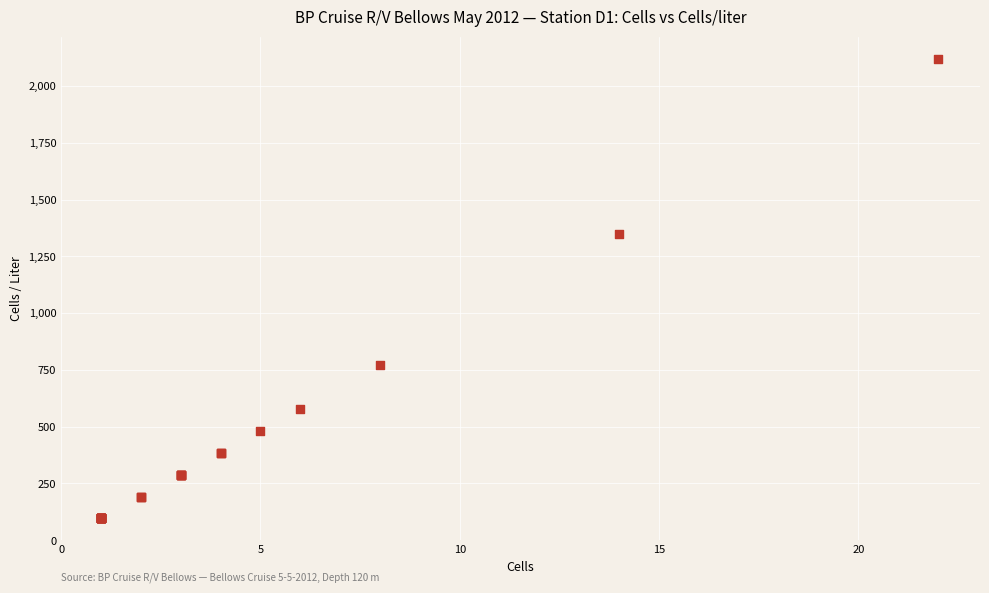

What Y value in the scatter plot is closest to 1106?

1346.8